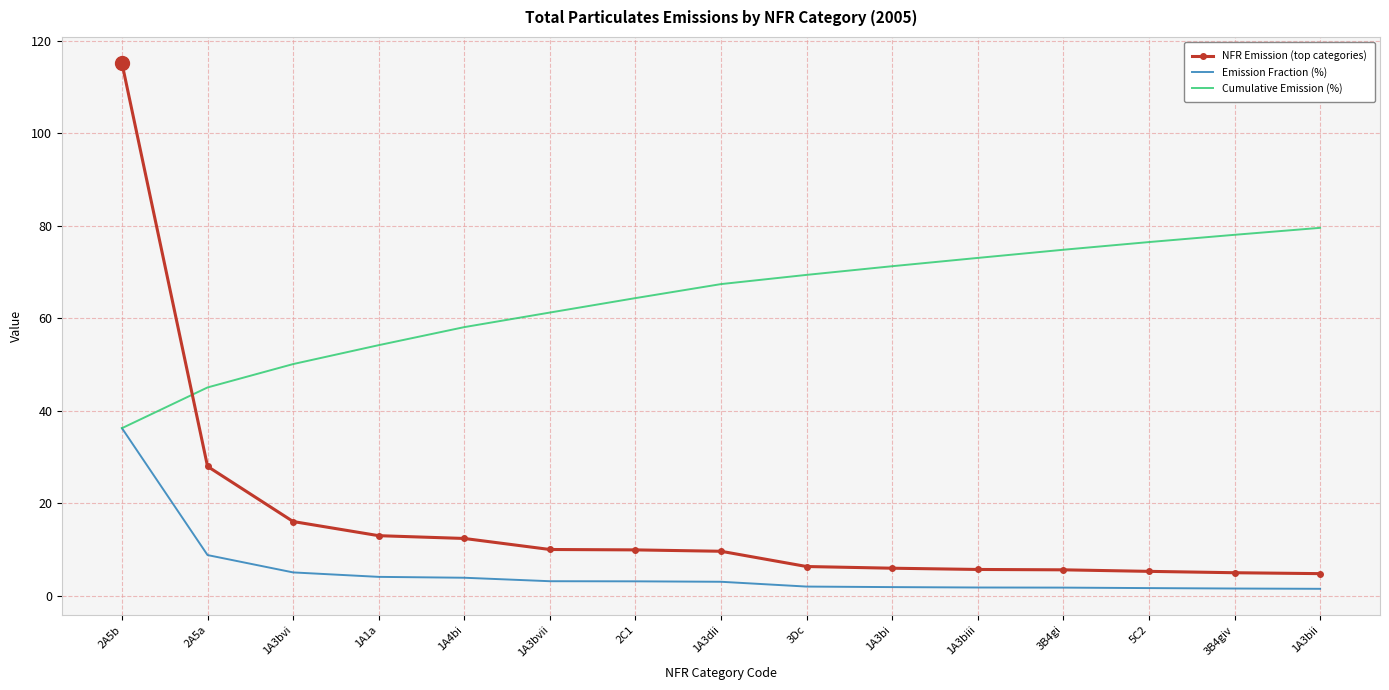

The value of Cumulative Emission (%) at 2A5a is 45.1. True or false?

True